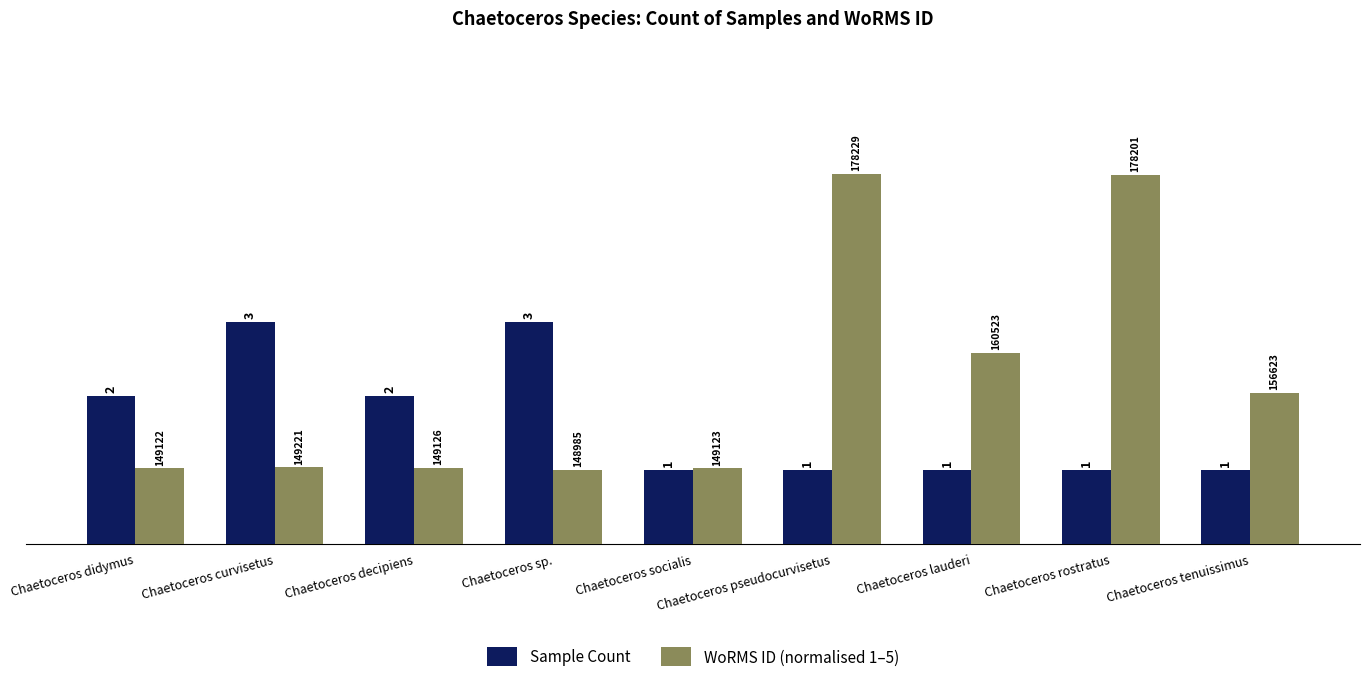

What is the difference between the Sample Count values at Chaetoceros lauderi and Chaetoceros didymus?

1.0